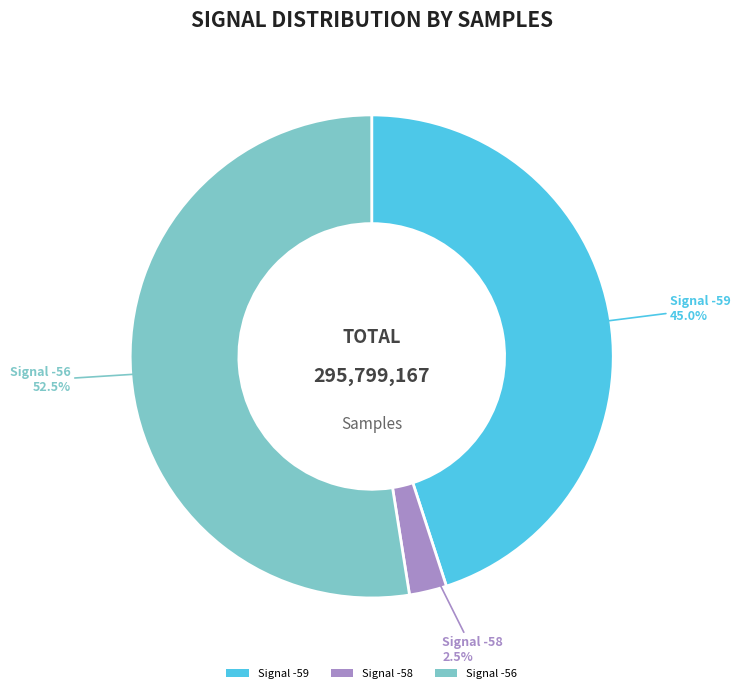

How many segments does this pie chart have?

3